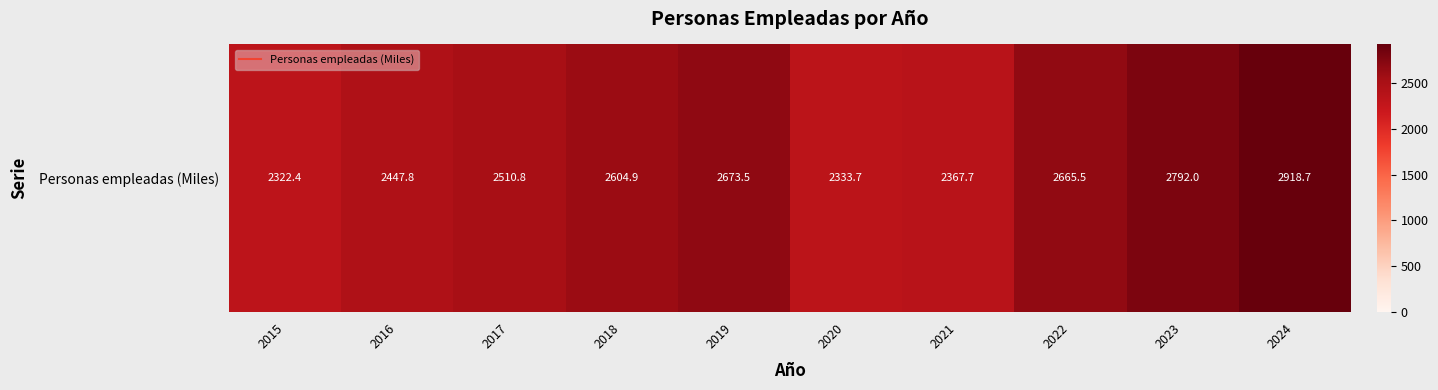

The chart shows a value of 3889.7 at 2015. True or false?

False